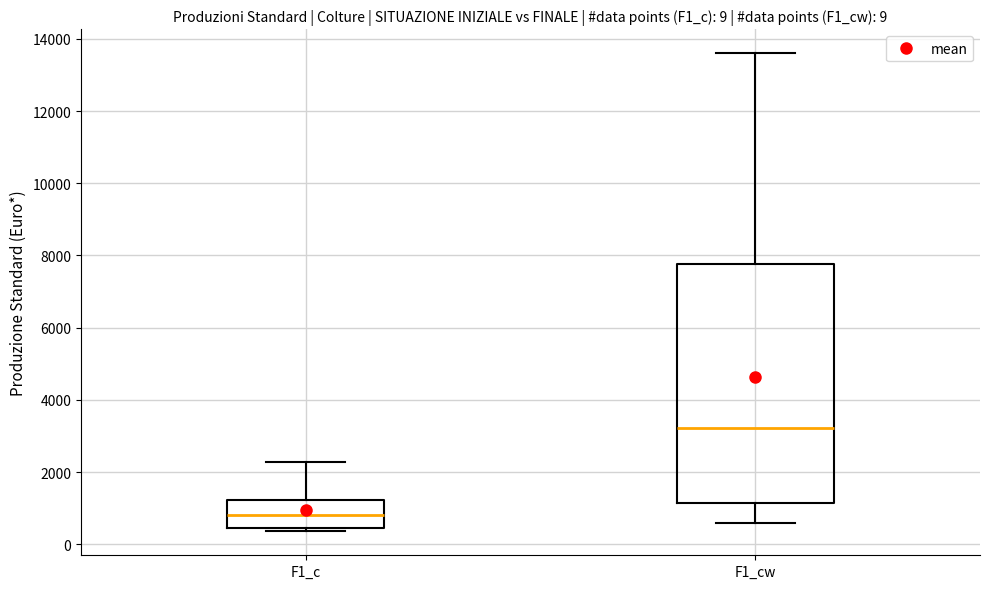

Which box is the tallest, from its lower edge to its upper edge?

F1_cw